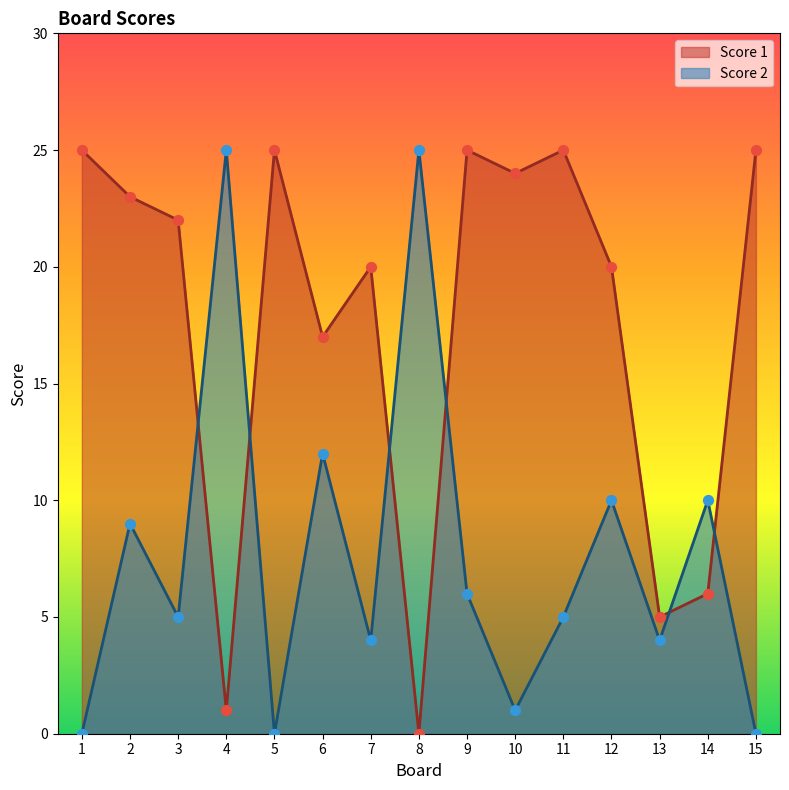

Which series contains the highest Y value?

Score 1